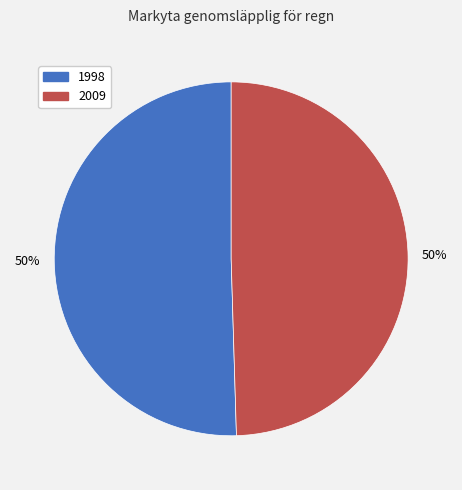

To the nearest percent, what is the average slice percentage?

50%